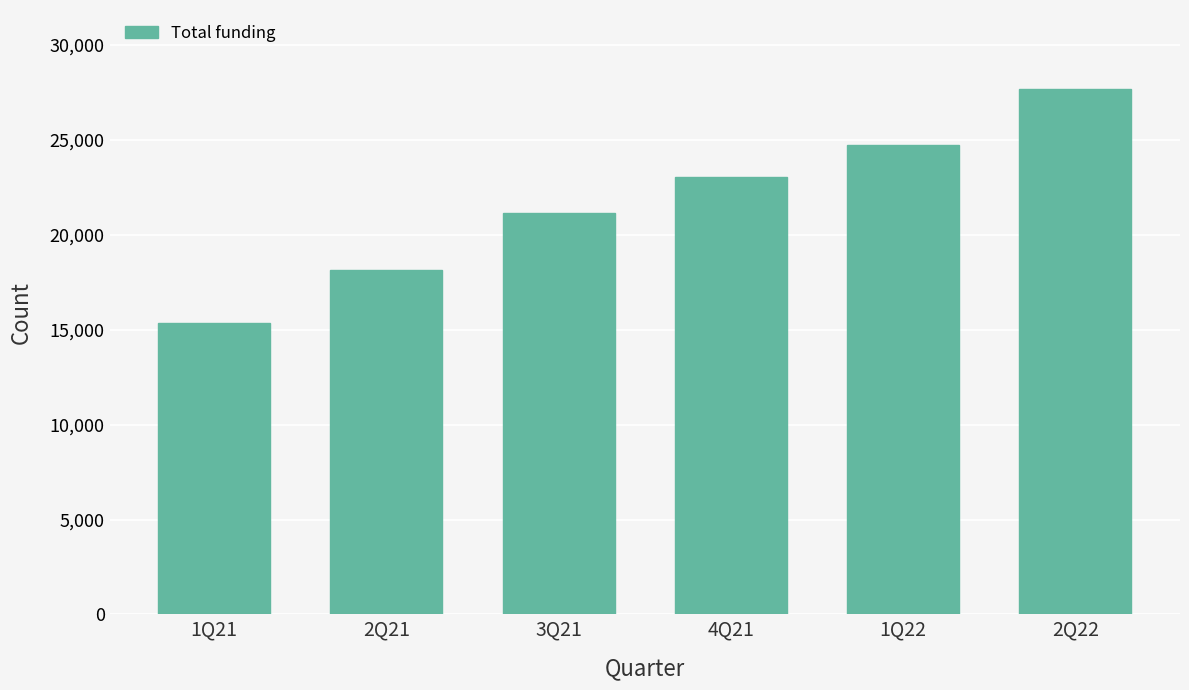

Are the bars horizontal?

No